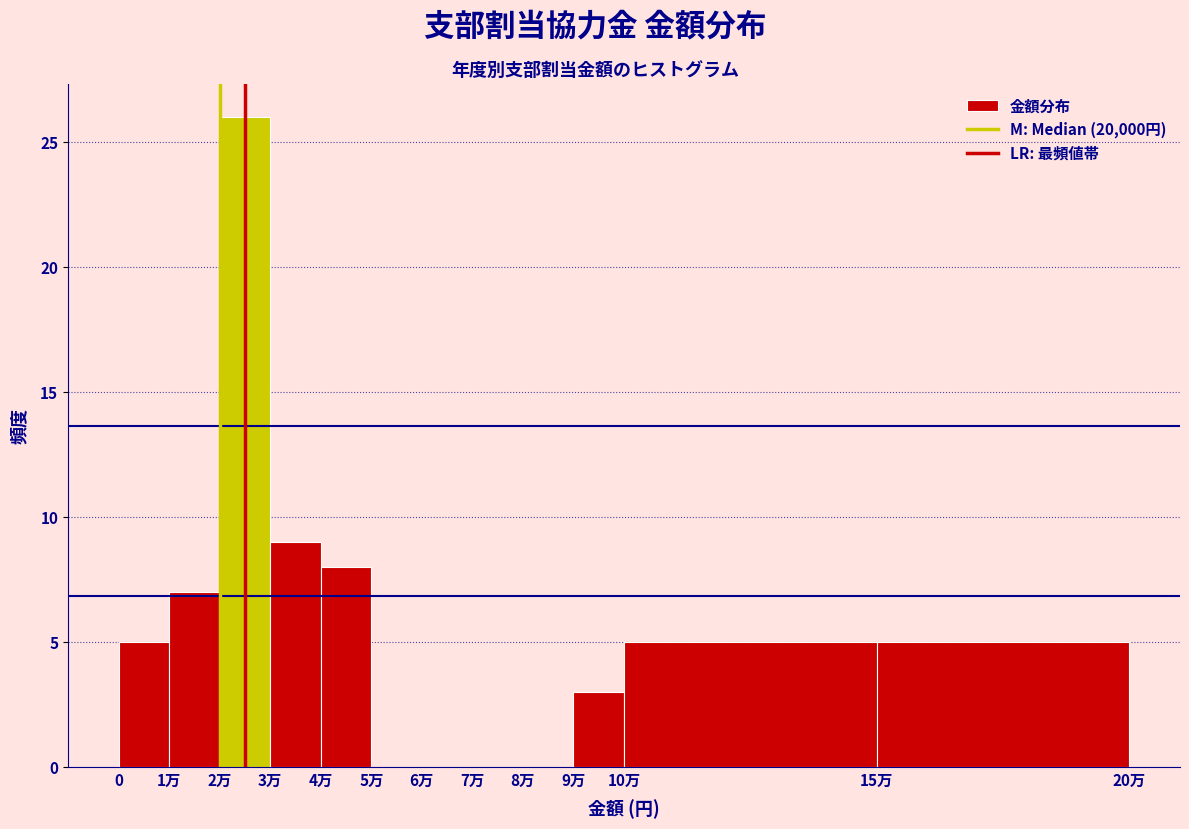

The chart shows a value of 2 at 0. True or false?

False